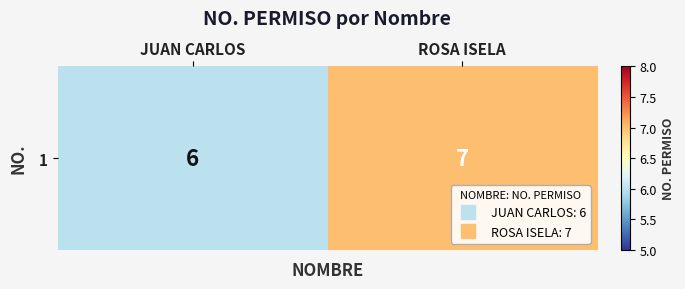

Count the number of categories in the chart.

2